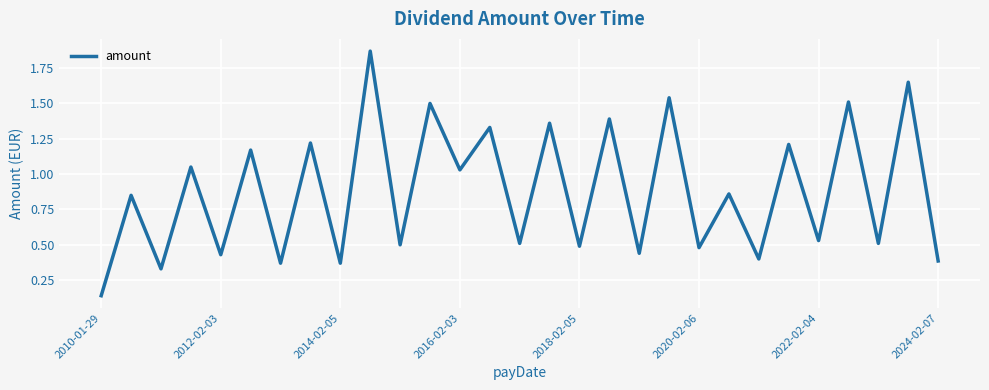

Reading right to left, list all the values displayed in this chart.

0.4	1.6	0.5	1.5	0.5	1.2	0.4	0.9	0.5	1.5	0.4	1.4	0.5	1.4	0.5	1.3	1.0	1.5	0.5	1.9	0.4	1.2	0.4	1.2	0.4	1.1	0.3	0.8	0.1